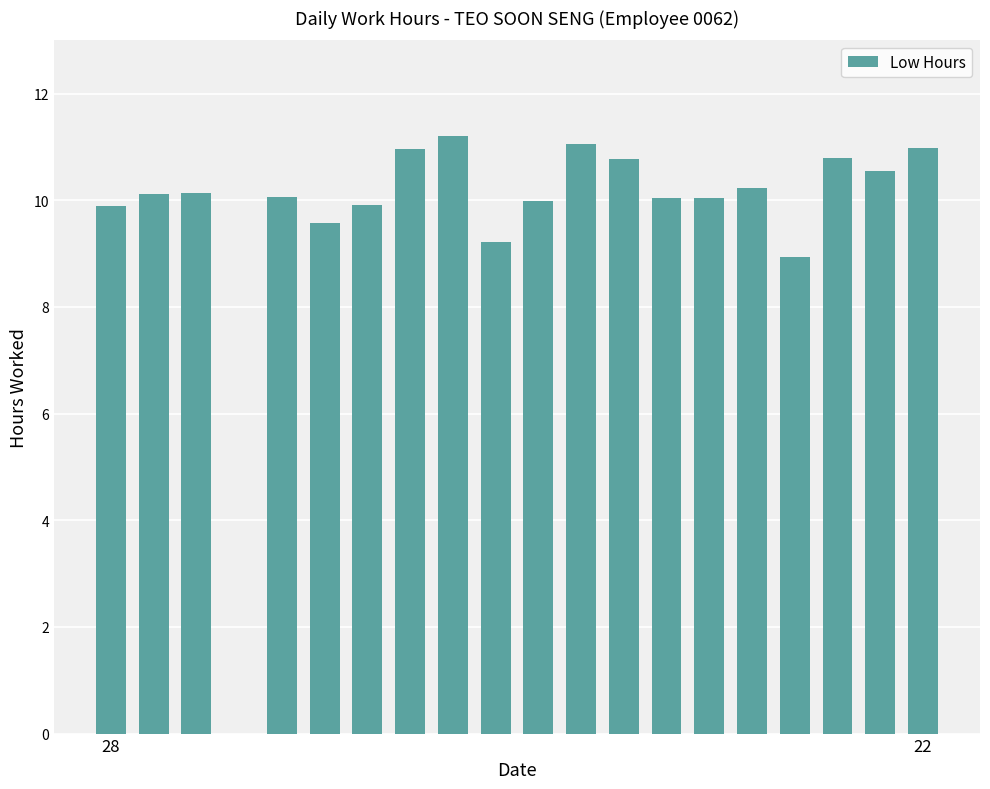

What is the sum of all values?

194.5